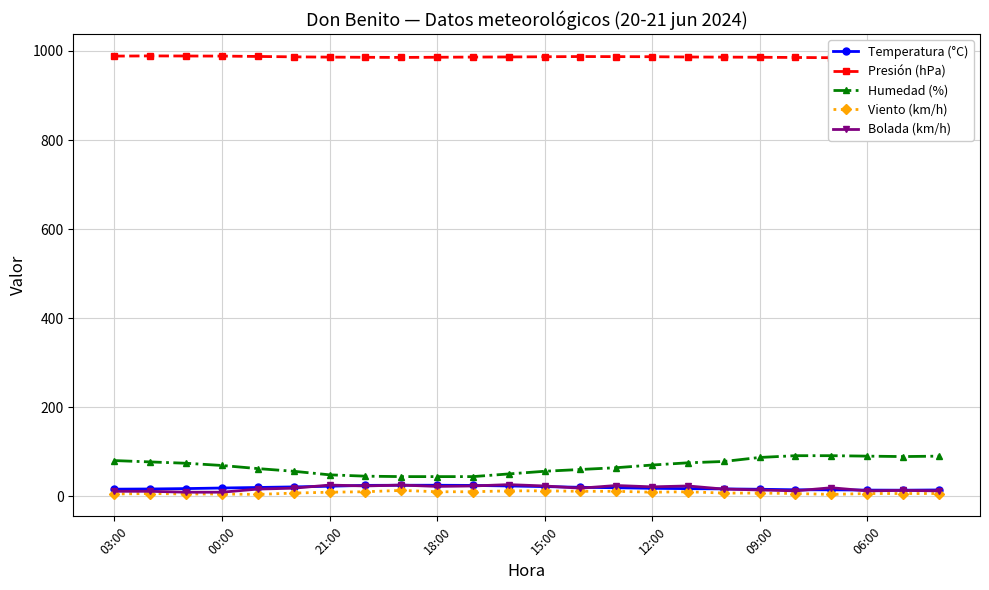

True or false: Humedad (%) and Viento (km/h) cross at least once.

False